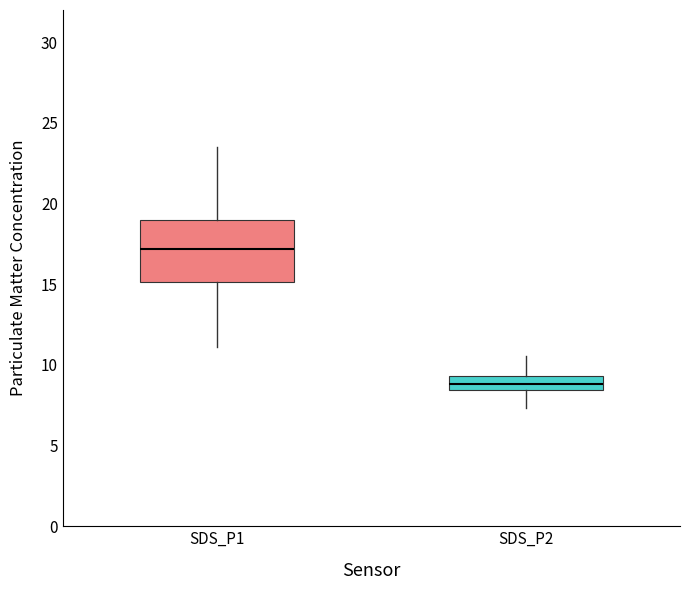

Reading left to right, transcribe this box plot: for each box, give where its median line is, the range the box spans, and where its two whiskers end, as read against the y-axis. The values are not printed on the chart, so give them approximately, as read against the axis.

SDS_P1: median 17.0, box 15.0 to 19.0, whiskers 11.0 to 23.5
SDS_P2: median 9.0, box 8.5 to 9.5, whiskers 7.5 to 10.5